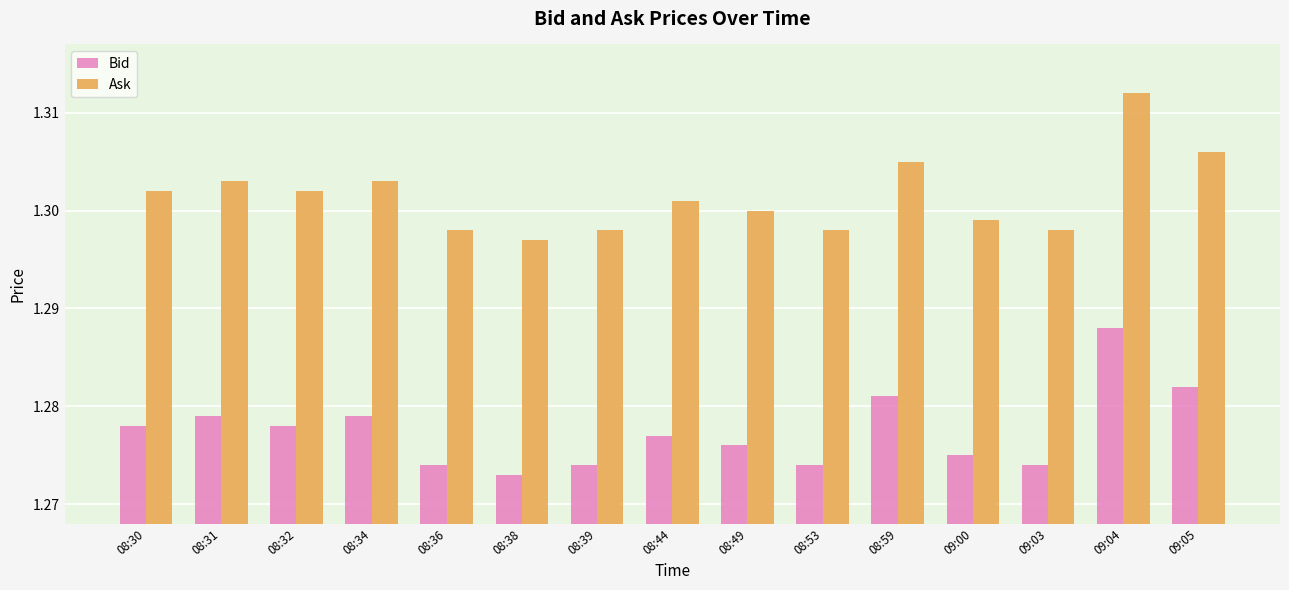

What is the total value across all series at 09:05?

2.6